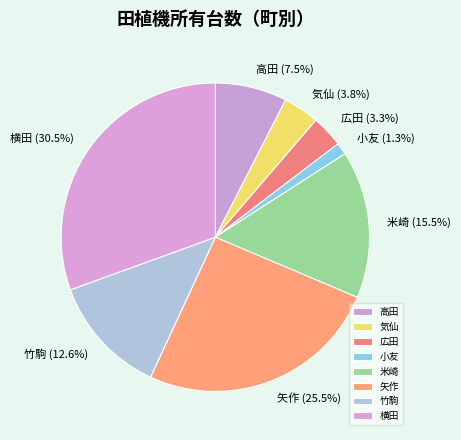

To the nearest percent, what is the difference between the largest and smallest slice percentages?

29%